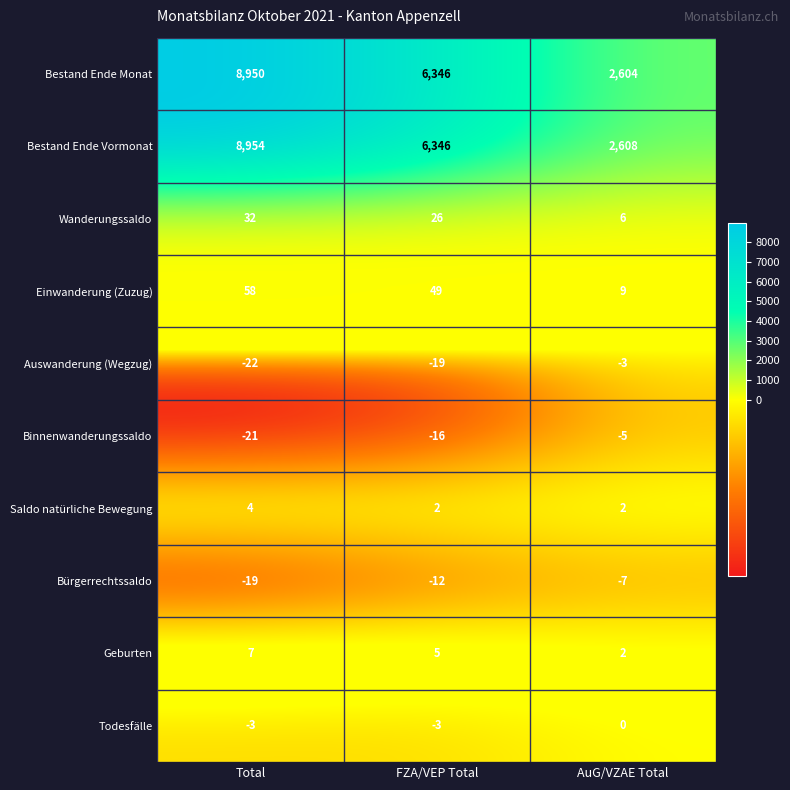

Reading left to right, what are all the values shown in this chart?

Bestand Ende Monat: 8950	6346	2604
Bestand Ende Vormonat: 8954	6346	2608
Wanderungssaldo: 32	26	6
Einwanderung (Zuzug): 58	49	9
Auswanderung (Wegzug): -22	-19	-3
Binnenwanderungssaldo: -21	-16	-5
Saldo natürliche Bewegung: 4	2	2
Bürgerrechtssaldo: -19	-12	-7
Geburten: 7	5	2
Todesfälle: -3	-3	0